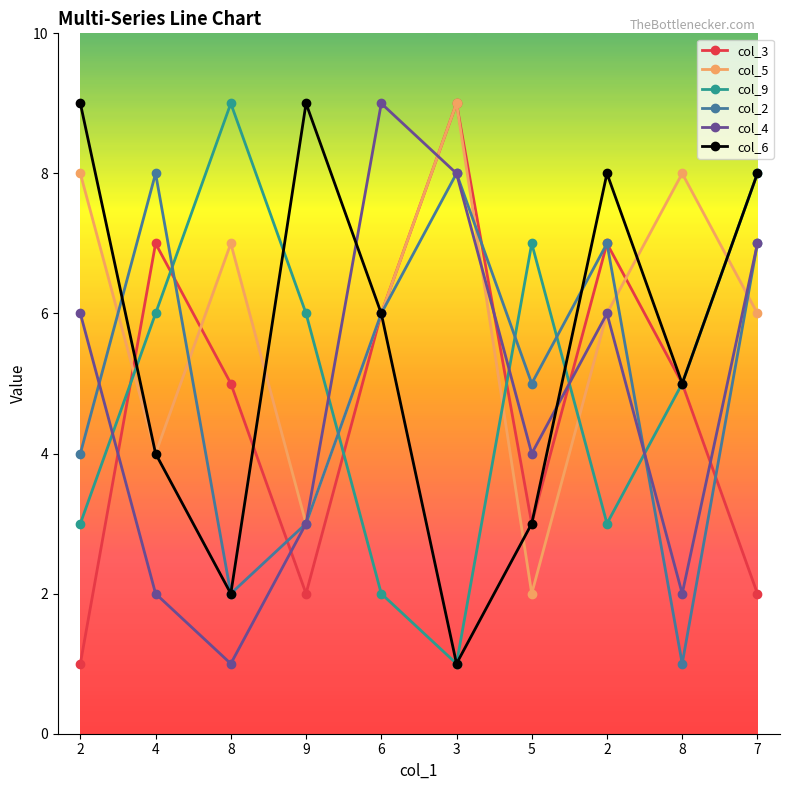

What is the value of the col_5 point at the 9th from the left?

7